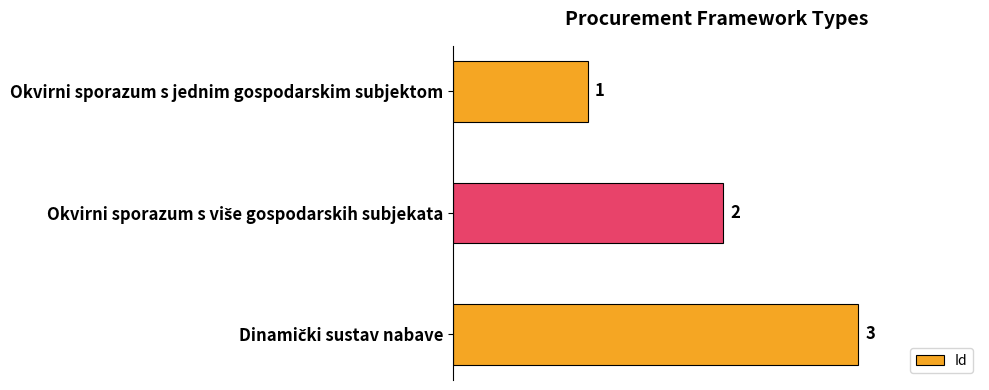

What position from the top is Okvirni sporazum s jednim gospodarskim subjektom?

1